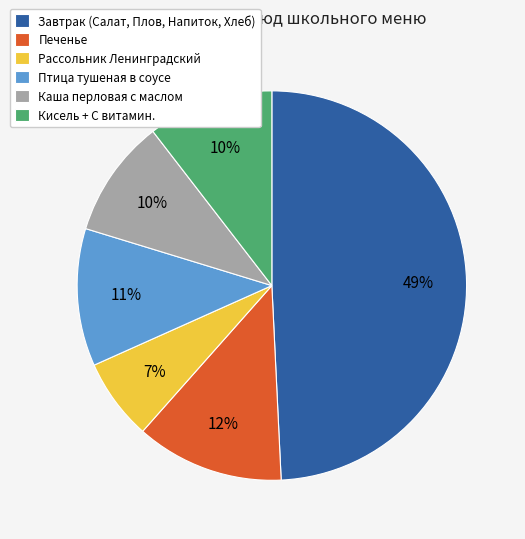

To the nearest percent, what is the difference between the Печенье and Завтрак (Салат, Плов, Напиток, Хлеб) slice percentages?

37%